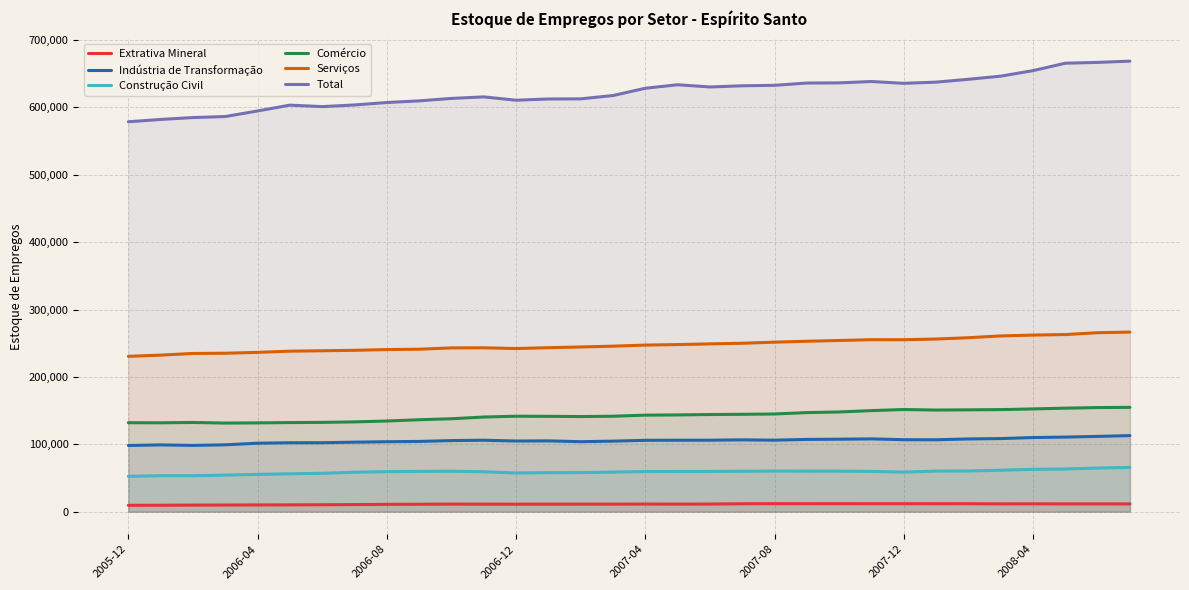

Rank the series by their maximum value, from highest to lowest.

Total, Serviços, Comércio, Indústria de Transformação, Construção Civil, Extrativa Mineral